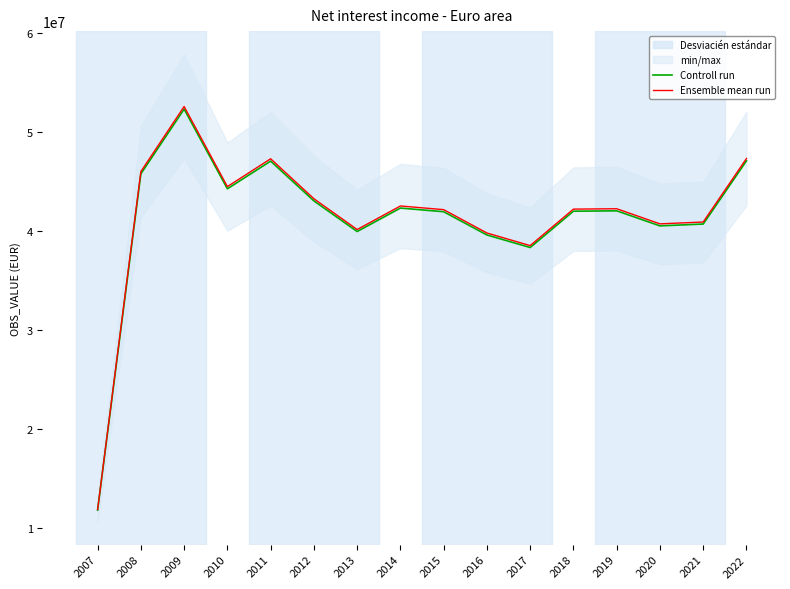

What is the difference between the maximum and minimum values in the Ensemble mean run series?

40747237.3